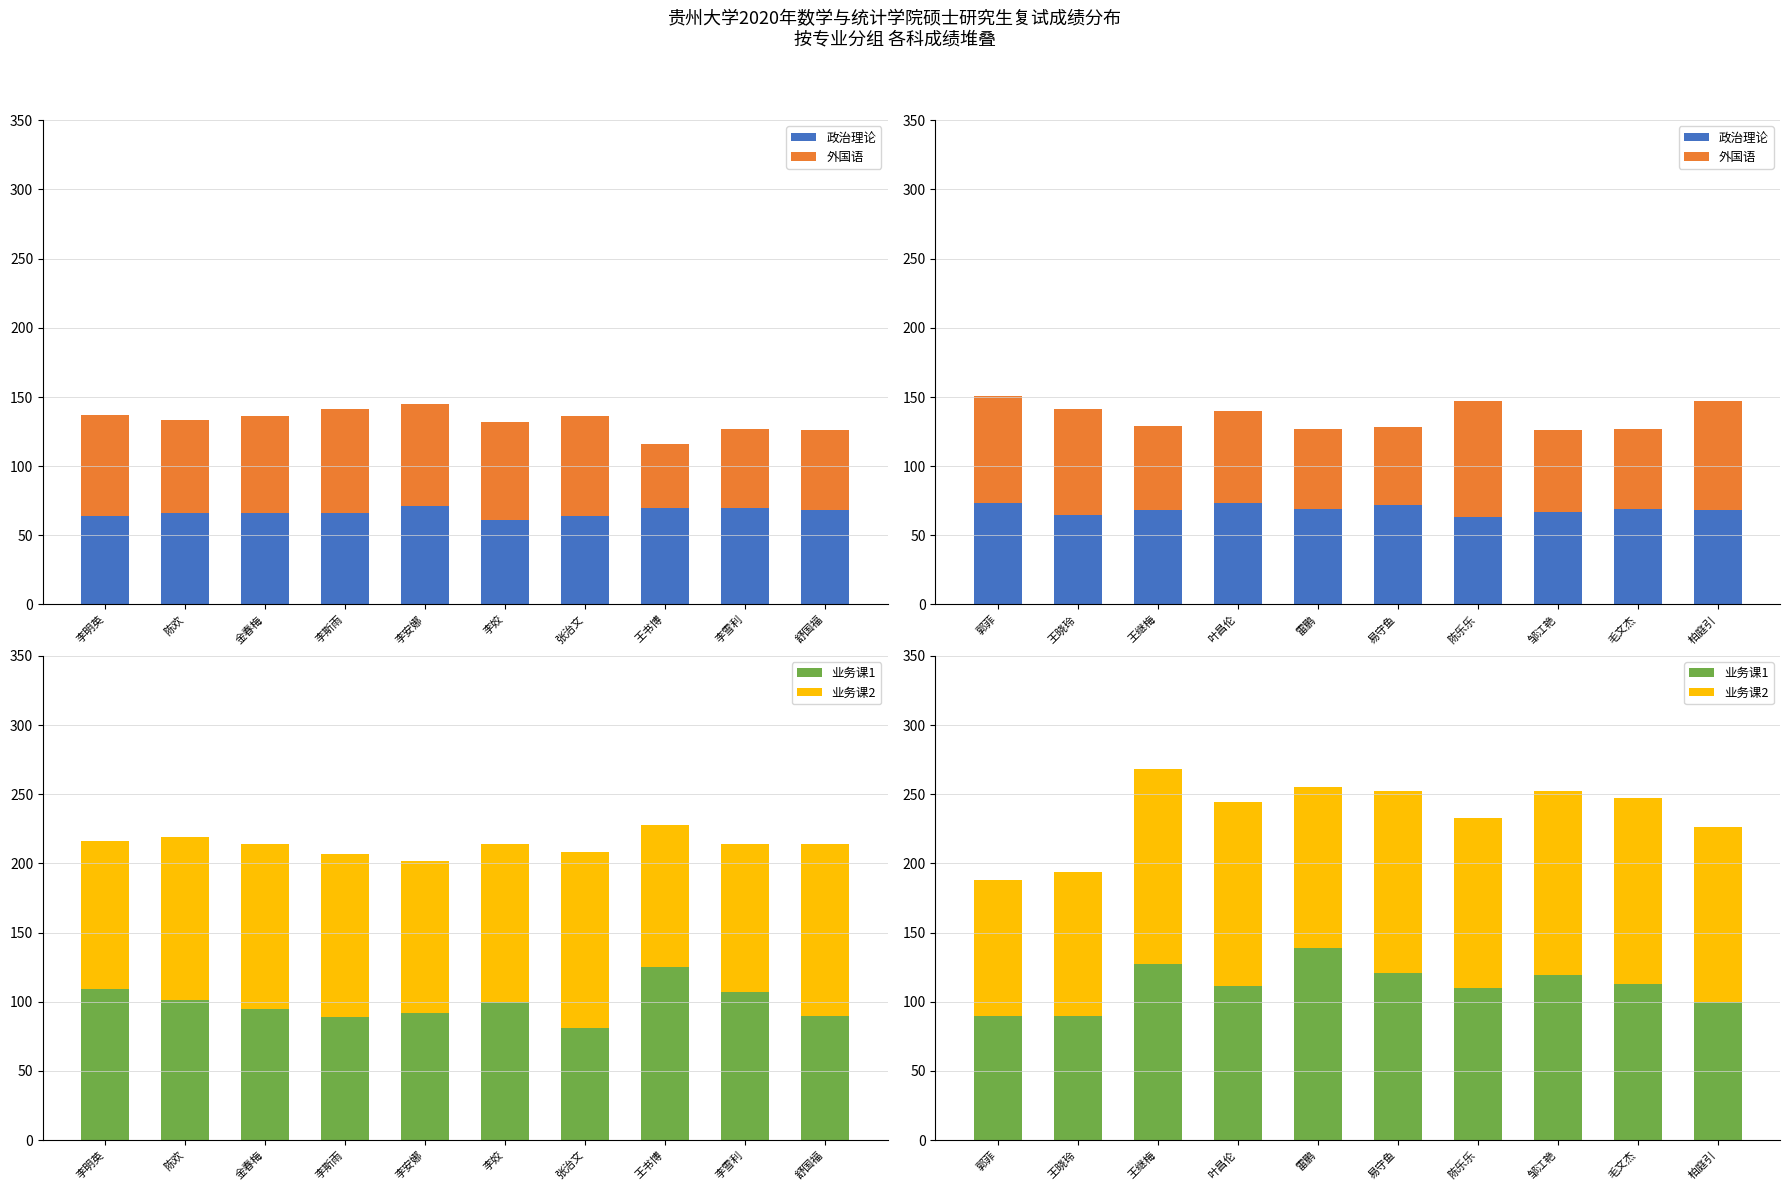

Count the number of categories in the chart.

10